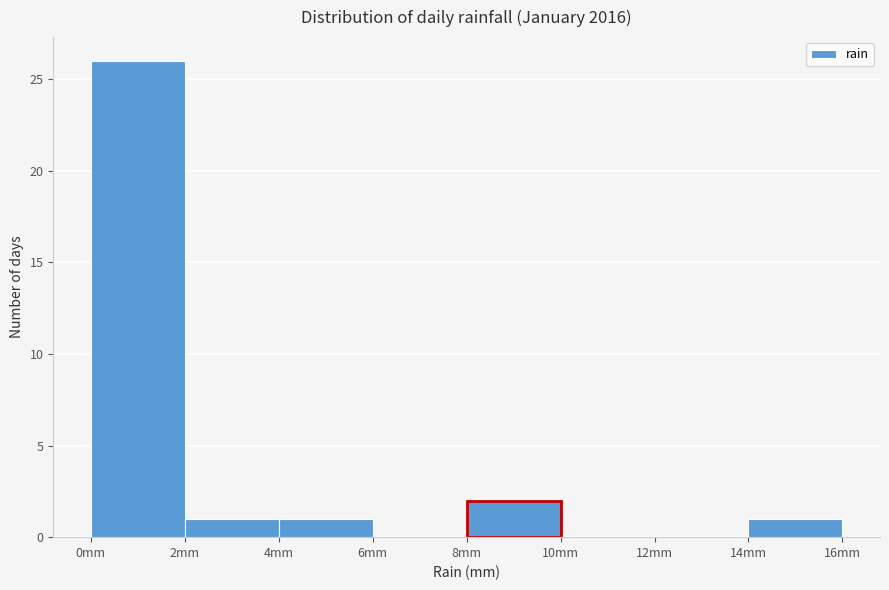

Reading left to right, list every bar in this chart as the range it spans on the x-axis followed by its height. The values are not printed on the chart, so give them approximately, as read against the axis.

0 to 2: 26
2 to 4: 1
4 to 6: 1
6 to 8: 0
8 to 10: 2
10 to 12: 0
12 to 14: 0
14 to 16: 1